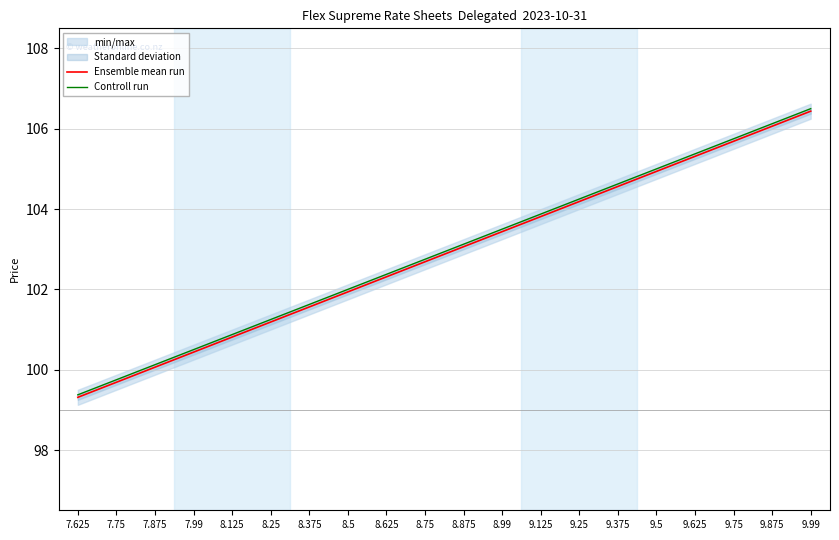

What is the minimum value for Controll run?

99.4